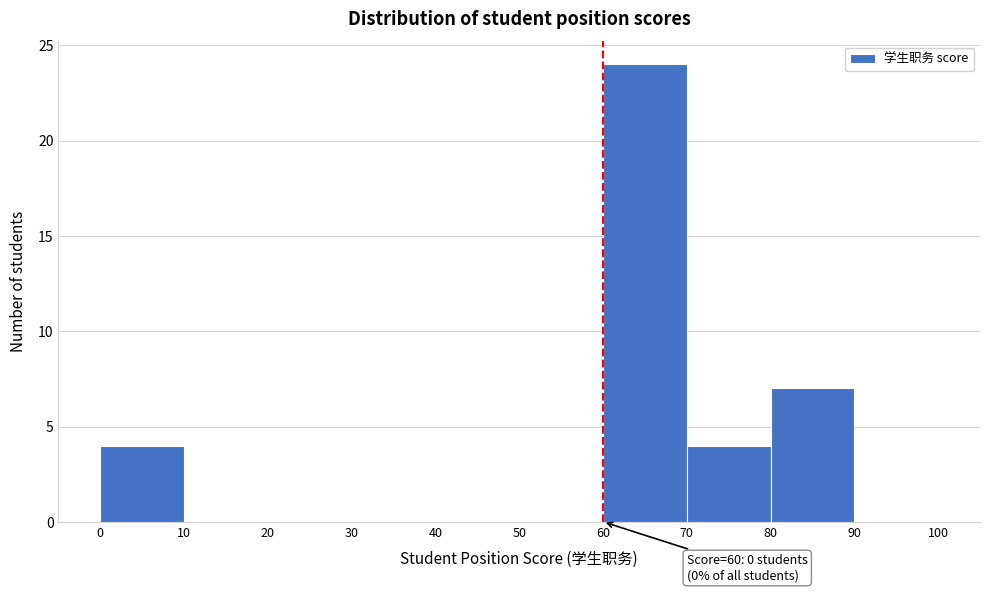

Over which range of the x-axis is the bar tallest?

60 to 70